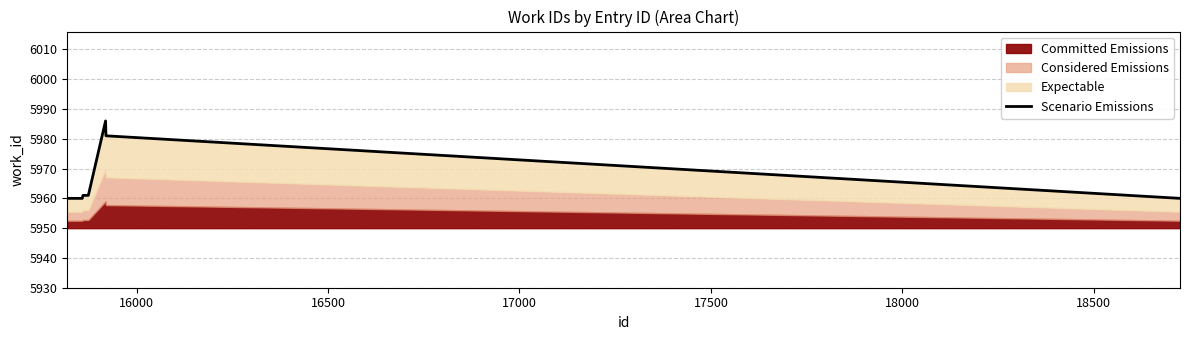

Read the value at 17500, to the nearest 5.

5960